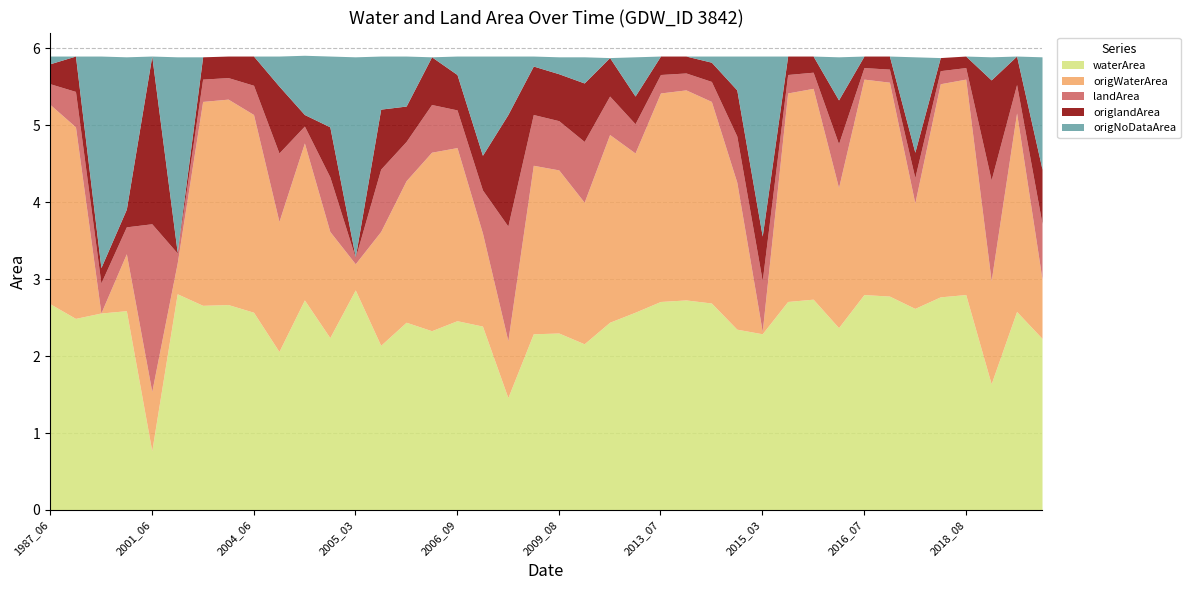

What is the spread (max minus min) of values at 2003_08?

2.7